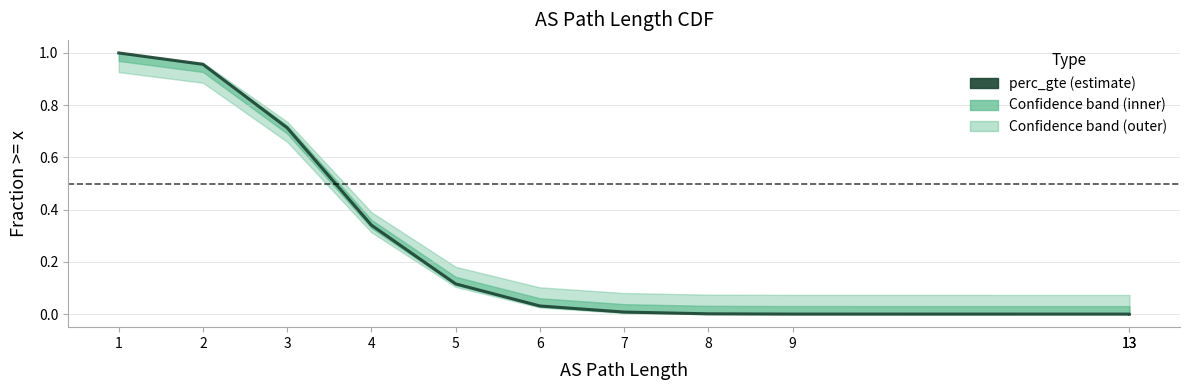

What is the difference between the values at 8 and 3?

0.7